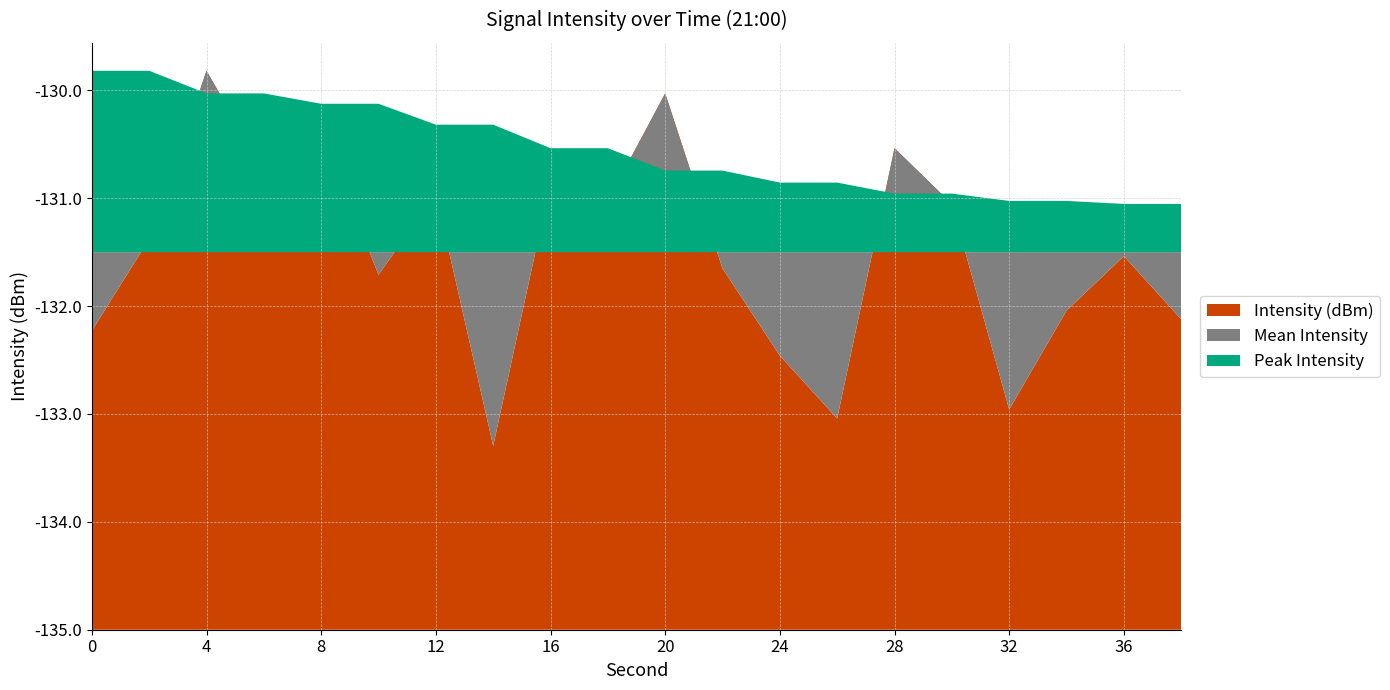

Reading left to right, transcribe all the data shown in this chart.

Intensity (dBm): 0=-132.2	2=-131.4	4=-129.8	6=-130.7	8=-130.4	10=-131.7	12=-131.0	14=-133.3	16=-130.9	18=-131.0	20=-130.0	22=-131.7	24=-132.5	26=-133.0	28=-130.5	30=-131.1	32=-133.0	34=-132.0	36=-131.5	38=-132.1
Mean Intensity: 0=-131.5	2=-131.5	4=-131.5	6=-131.5	8=-131.5	10=-131.5	12=-131.5	14=-131.5	16=-131.5	18=-131.5	20=-131.5	22=-131.5	24=-131.5	26=-131.5	28=-131.5	30=-131.5	32=-131.5	34=-131.5	36=-131.5	38=-131.5
Peak Intensity: 0=-129.8	2=-129.8	4=-130.0	6=-130.0	8=-130.1	10=-130.1	12=-130.3	14=-130.3	16=-130.5	18=-130.5	20=-130.7	22=-130.7	24=-130.9	26=-130.9	28=-131.0	30=-131.0	32=-131.0	34=-131.0	36=-131.1	38=-131.1